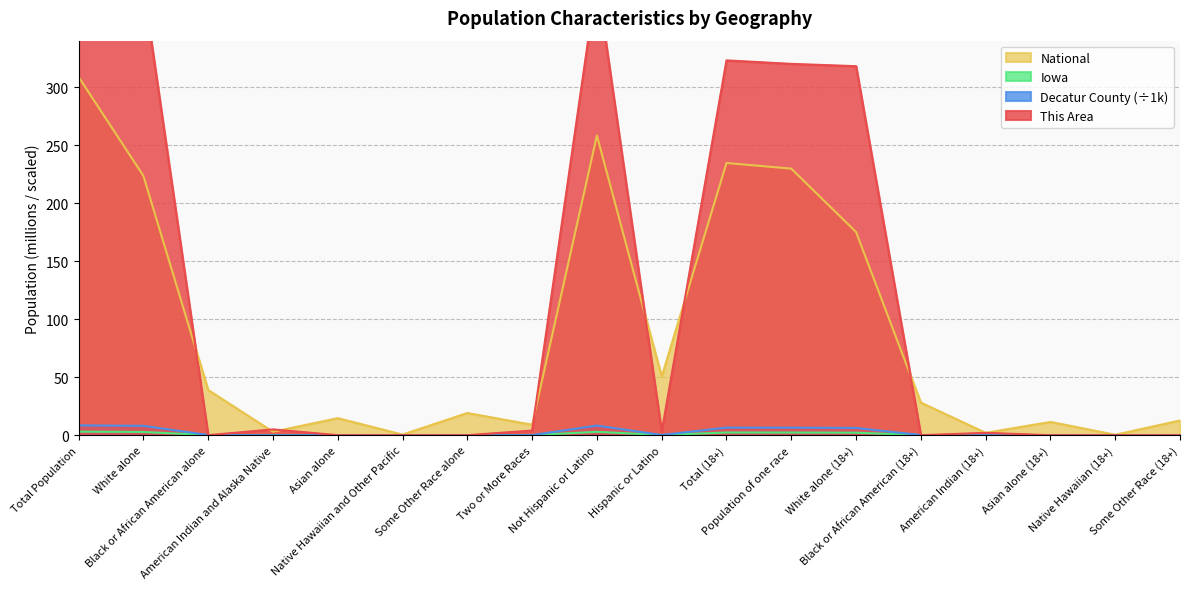

What is the label of the 2nd point from the right?

Native Hawaiian (18+)